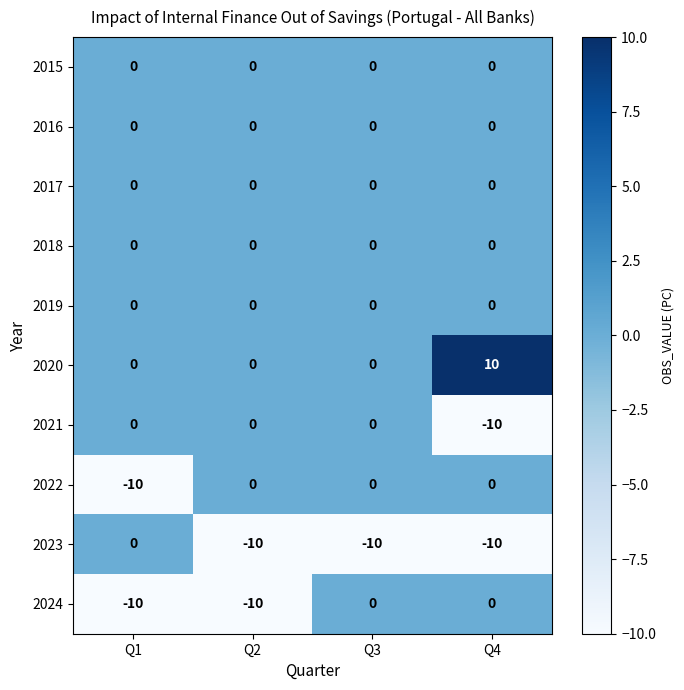

What is the maximum value shown in the chart?

10